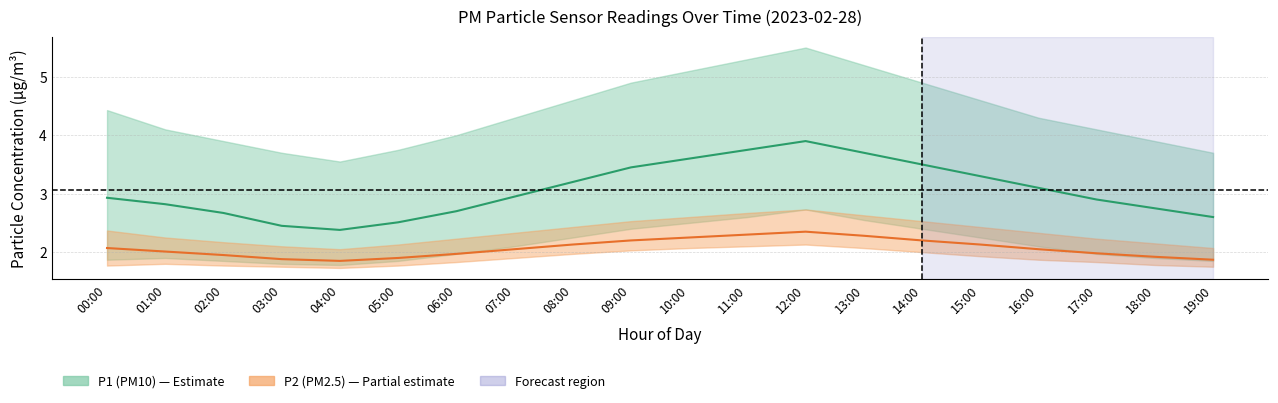

Where is the first local maximum for P1 (PM10) mean?

12:00